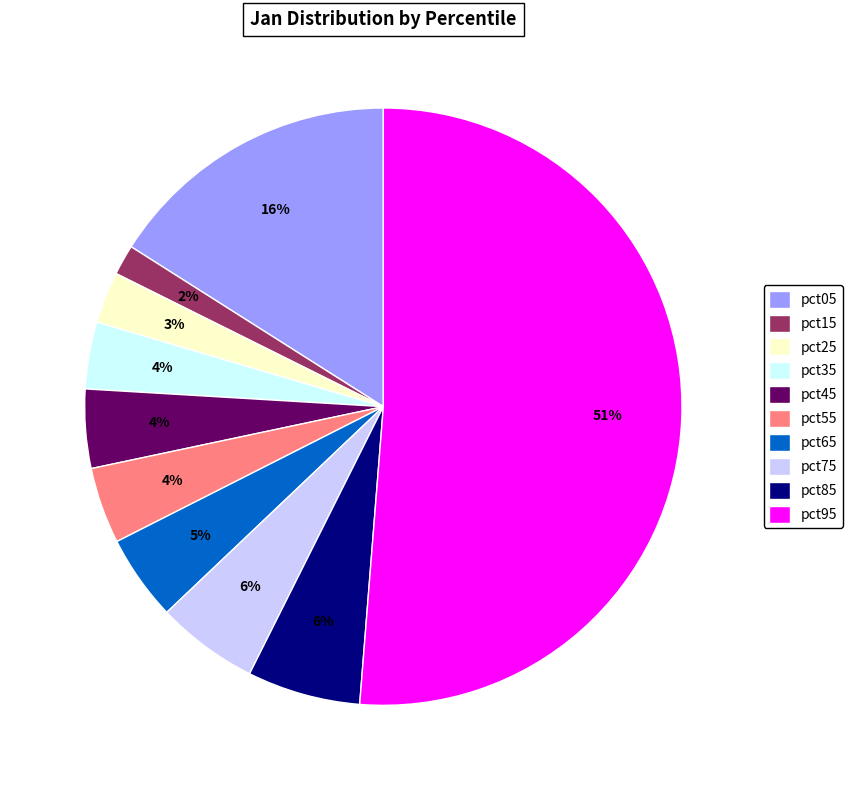

How many segments does this pie chart have?

10